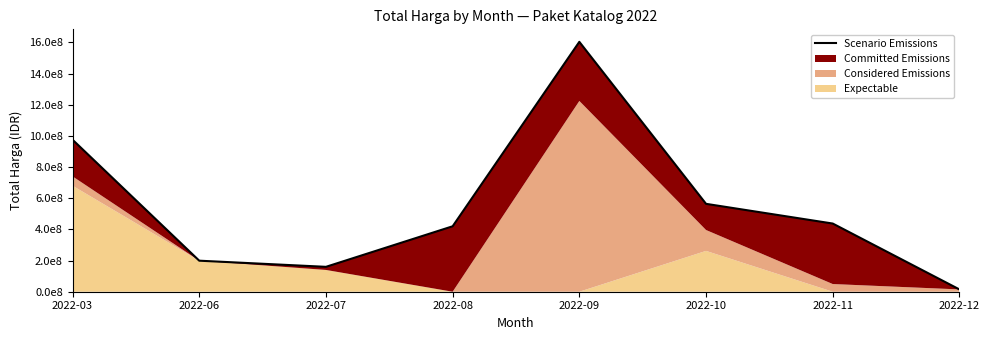

What value does the data have at 2022-03, to the nearest 50?

975830000